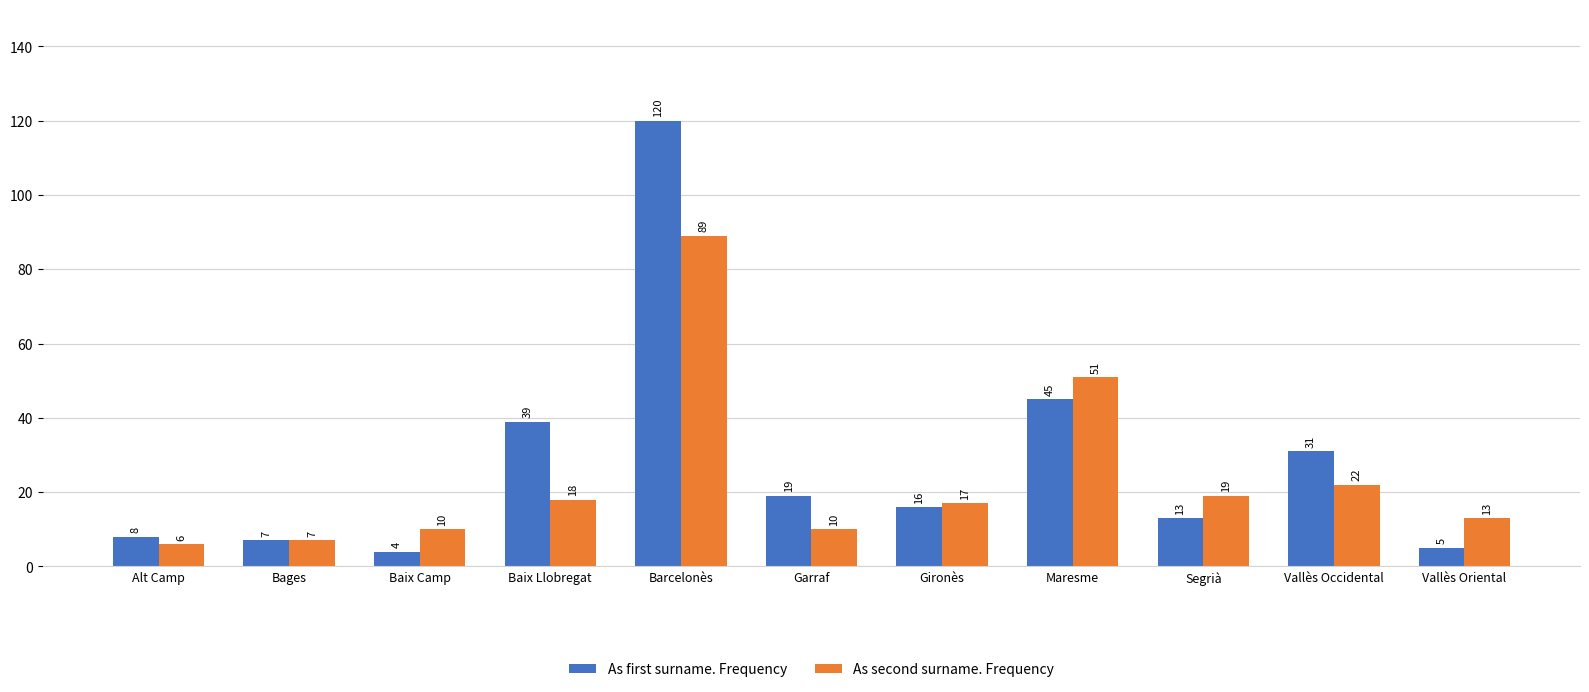

Reading left to right, what are all the values shown in this chart?

As first surname. Frequency: 8	7	4	39	120	19	16	45	13	31	5
As second surname. Frequency: 6	7	10	18	89	10	17	51	19	22	13